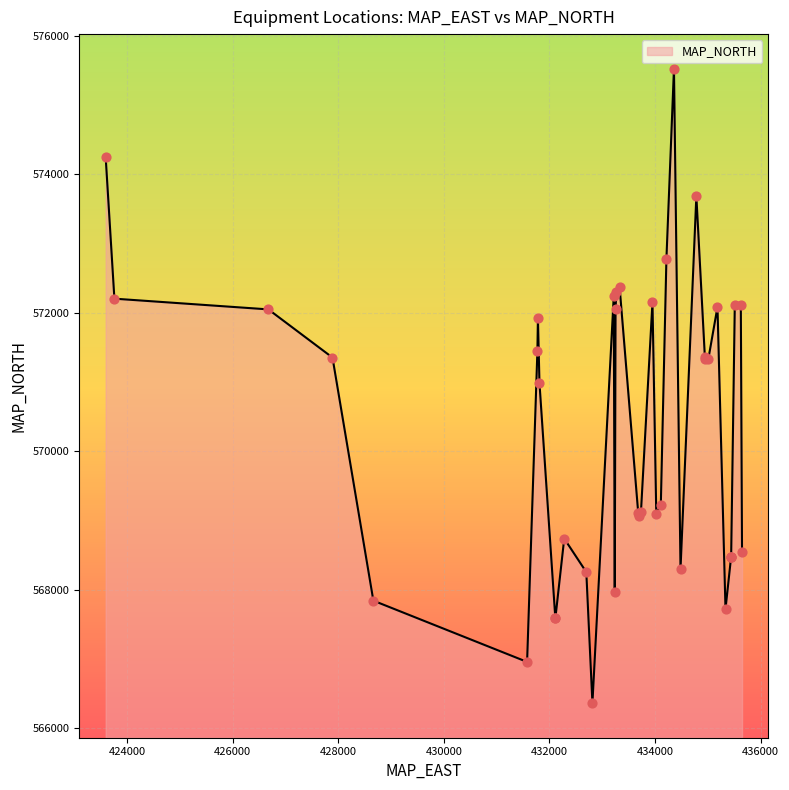

Approximately how many times larger is the value at 433698 compared to 431576?

1.0